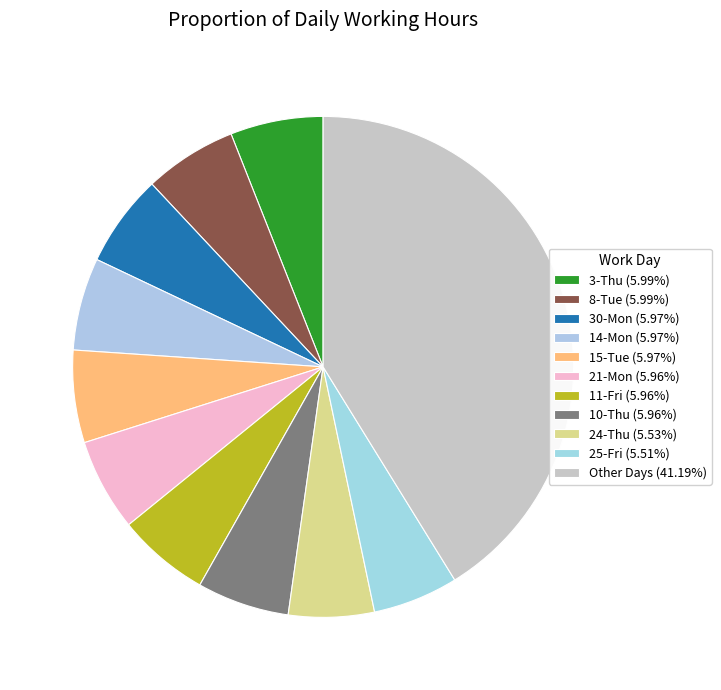

Is there any slice that represents more than half of the pie?

No